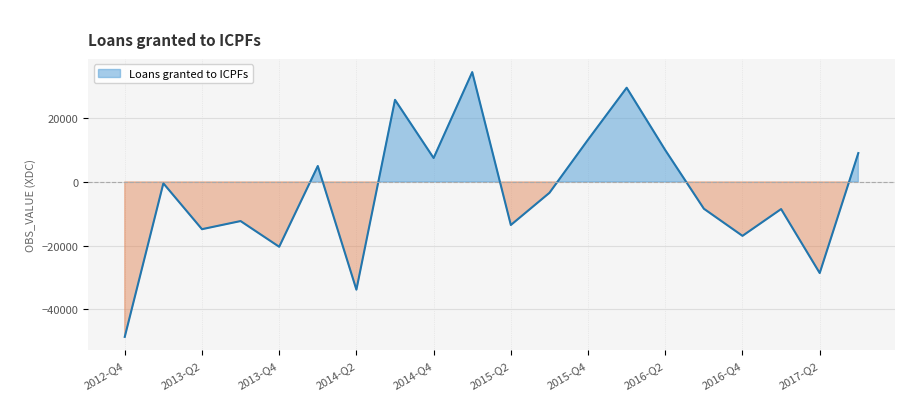

Reading right to left, list all the values displayed in this chart.

2017-Q3=9074	2017-Q2=-28668	2017-Q1=-8537	2016-Q4=-16963	2016-Q3=-8434	2016-Q2=10004	2016-Q1=29628	2015-Q4=13302	2015-Q3=-3425	2015-Q2=-13549	2015-Q1=34540	2014-Q4=7525	2014-Q3=25819	2014-Q2=-33893	2014-Q1=5007	2013-Q4=-20399	2013-Q3=-12309	2013-Q2=-14865	2013-Q1=-439	2012-Q4=-48743